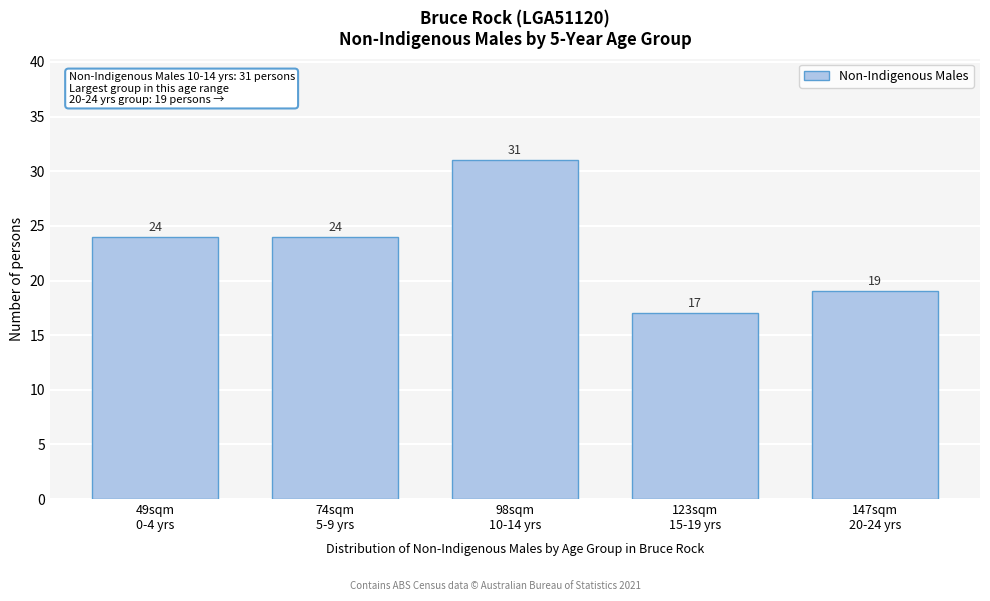

Reading right to left, list all the values displayed in this chart.

19	17	31	24	24